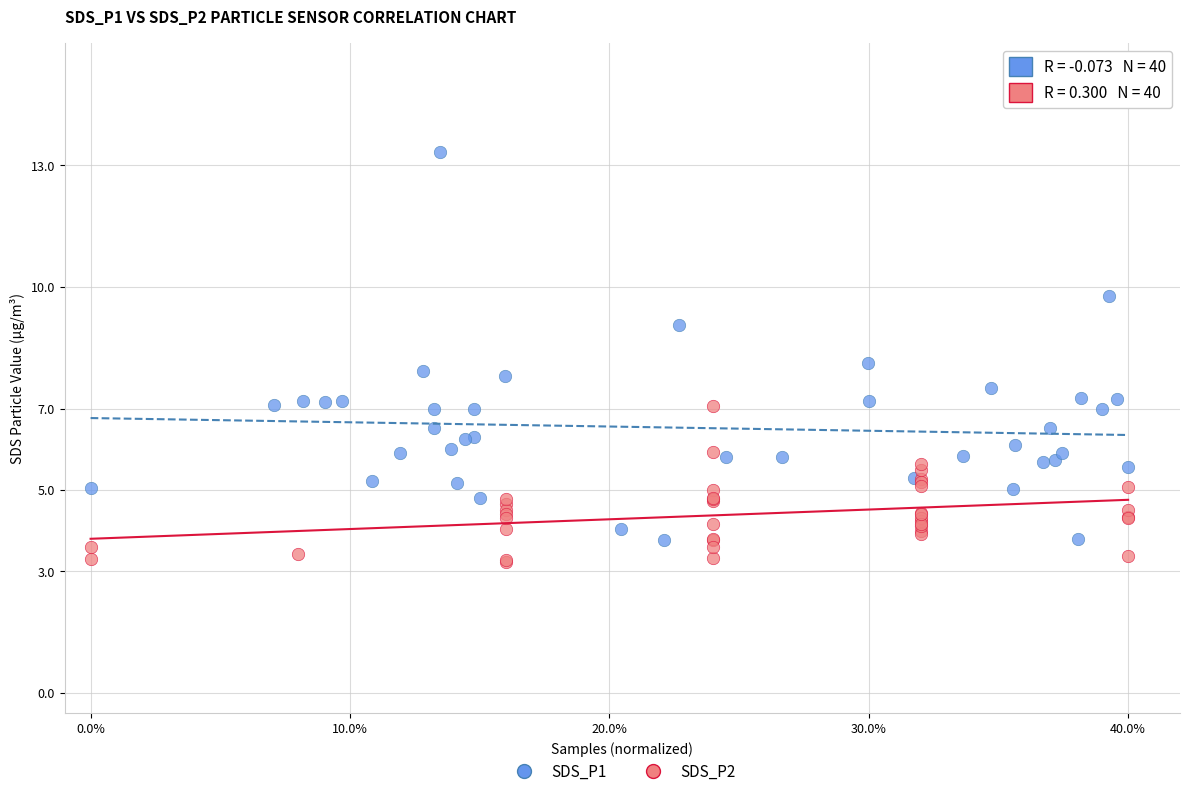

Which series contains the lowest Y value?

SDS_P2